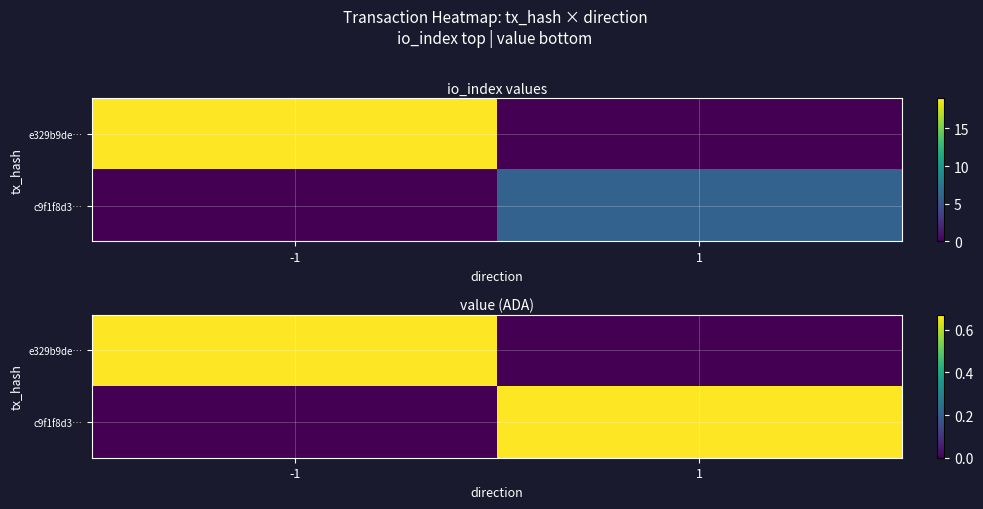

What is the sum of the c9f1f8d3… values at 1 and -1?

0.7